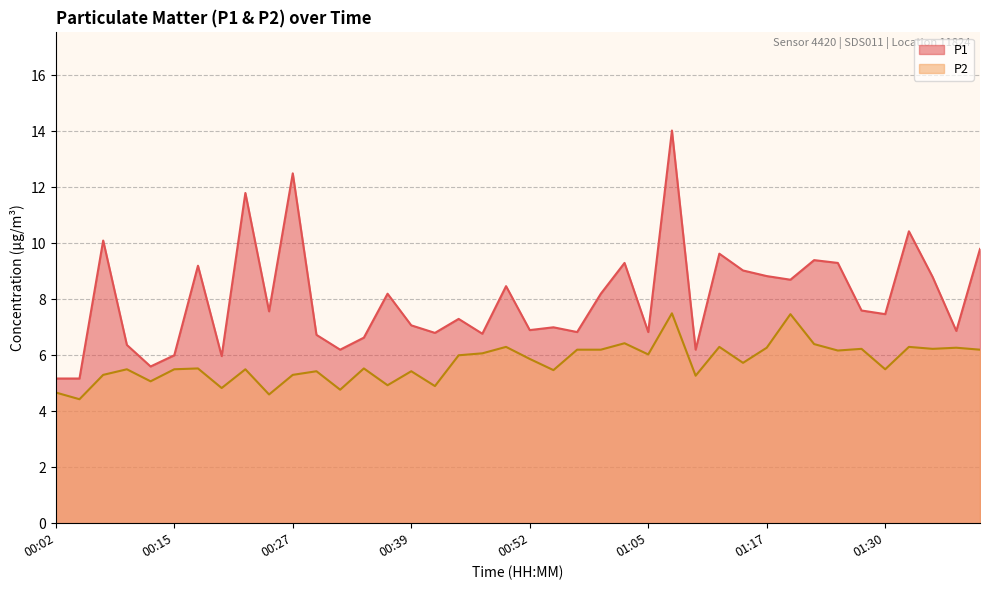

What is the maximum value for P1?

14.0